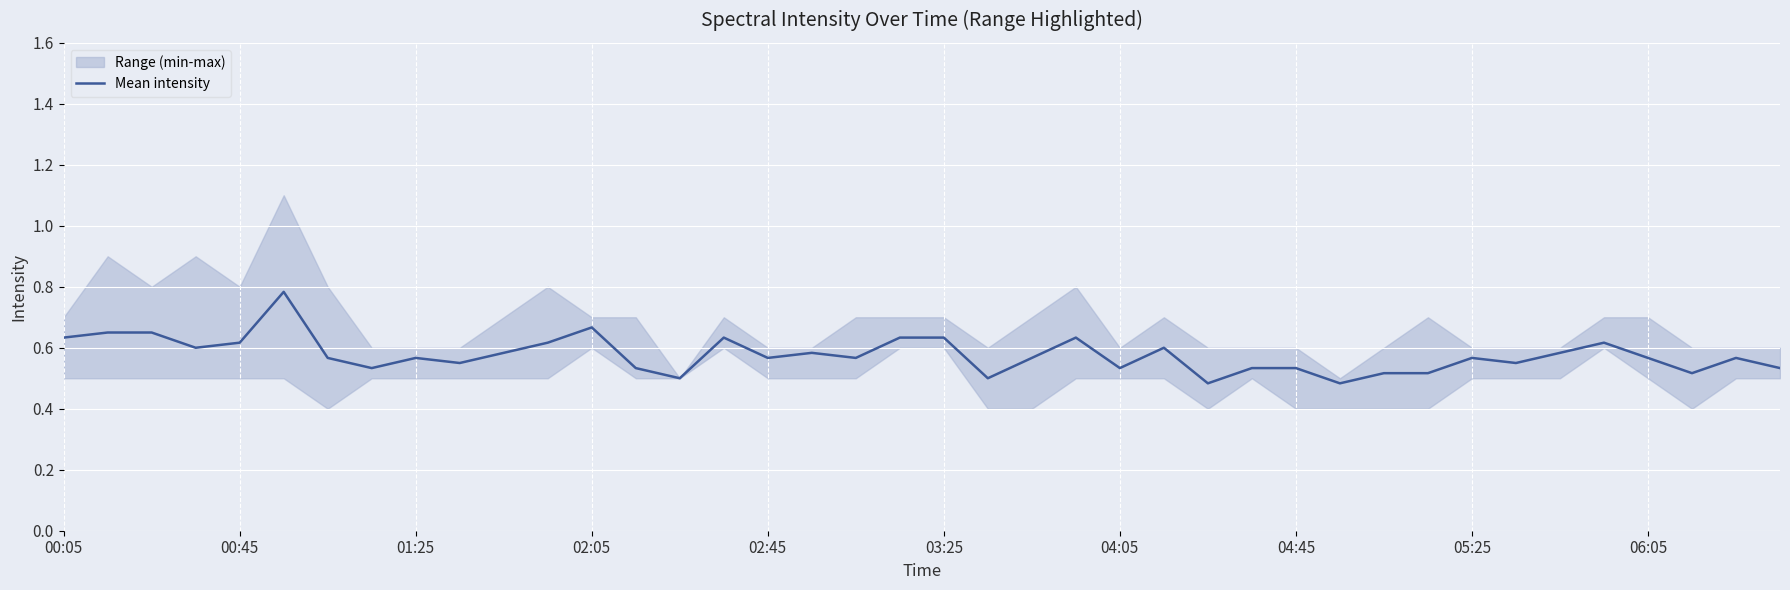

The chart shows a value of 1.0 at 02:45. True or false?

False